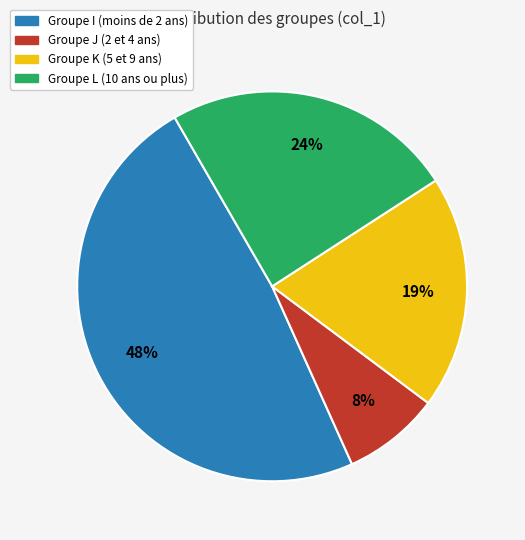

To the nearest percent, what is the difference between the largest and smallest slice percentages?

40%